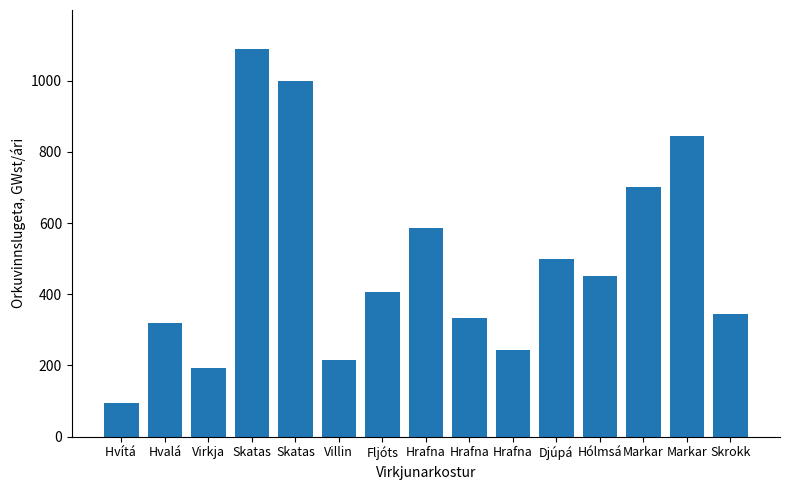

What is the label of the 10th bar from the right?

Villin